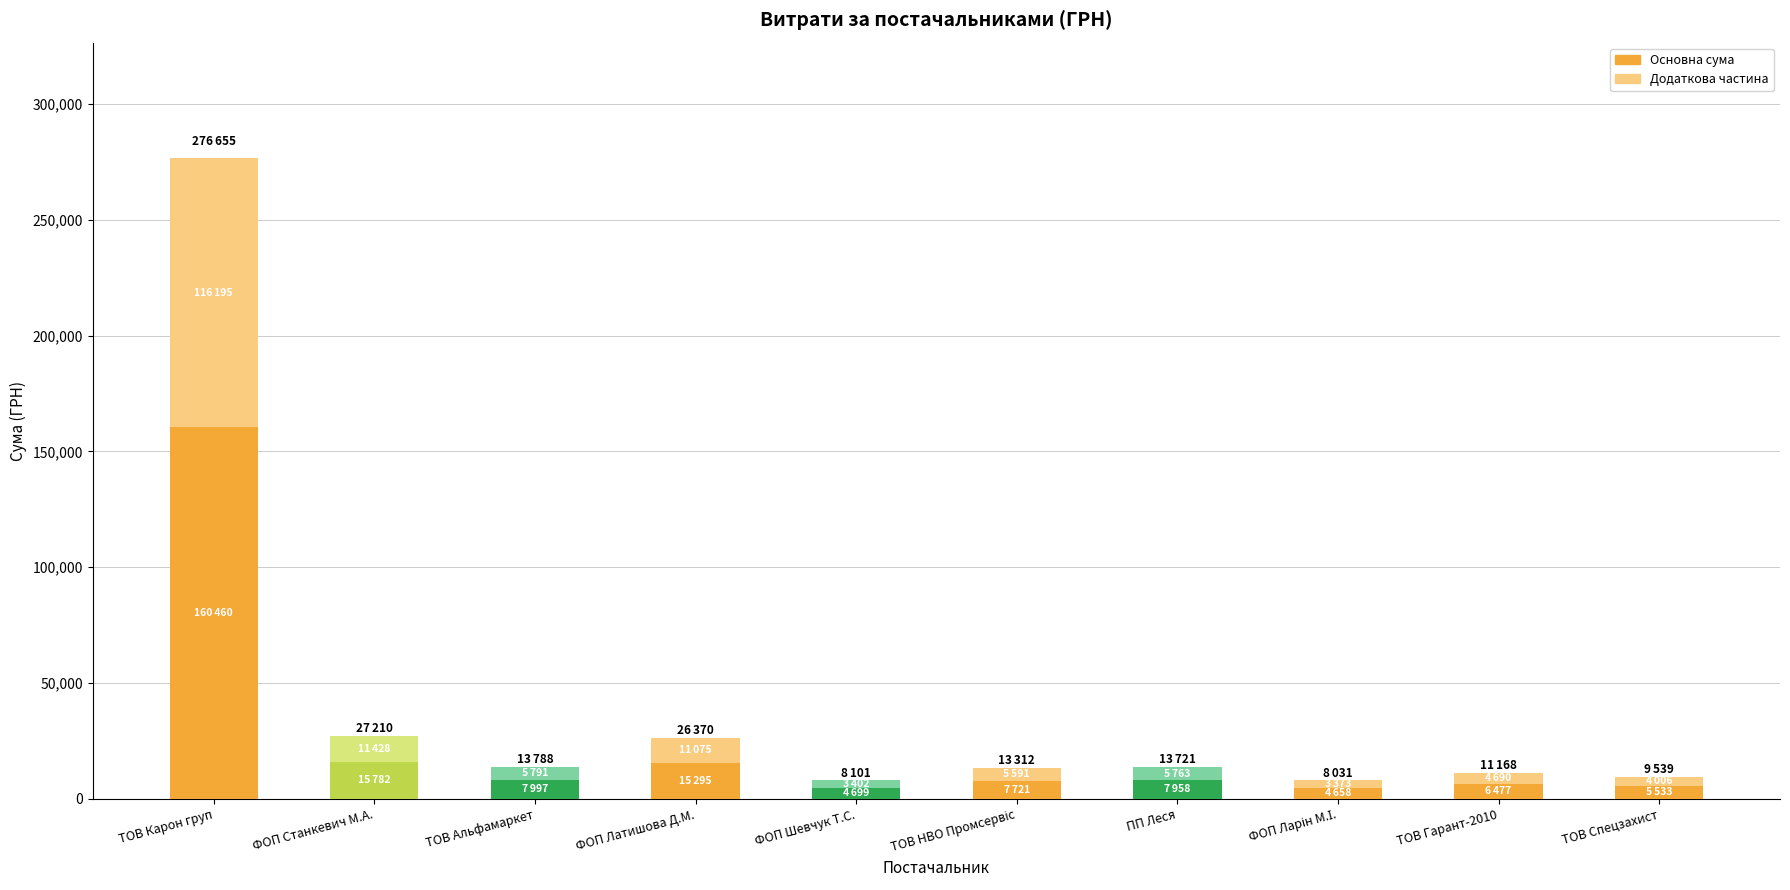

How many bars are there in total?

10